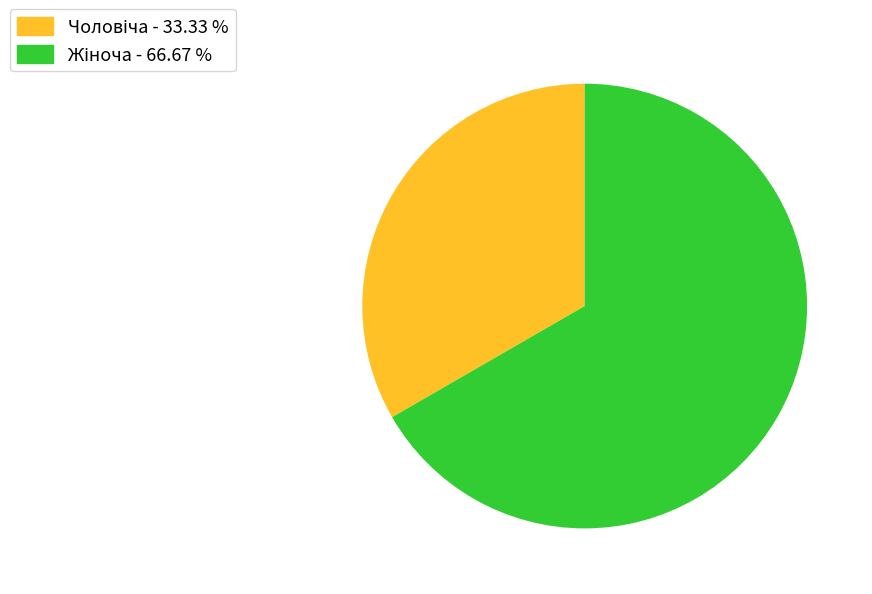

Does any single category account for the majority?

Yes